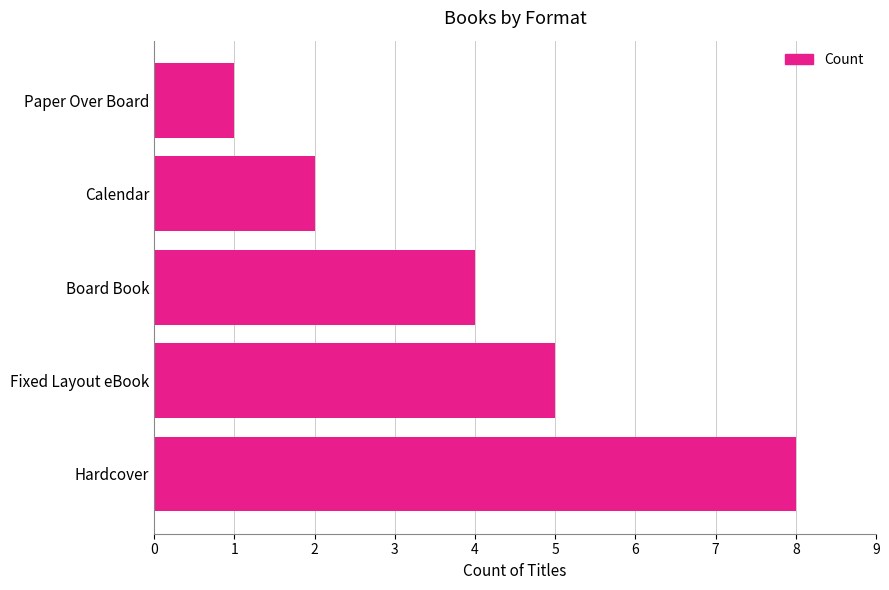

What is the difference between the values at Paper Over Board and Fixed Layout eBook?

4